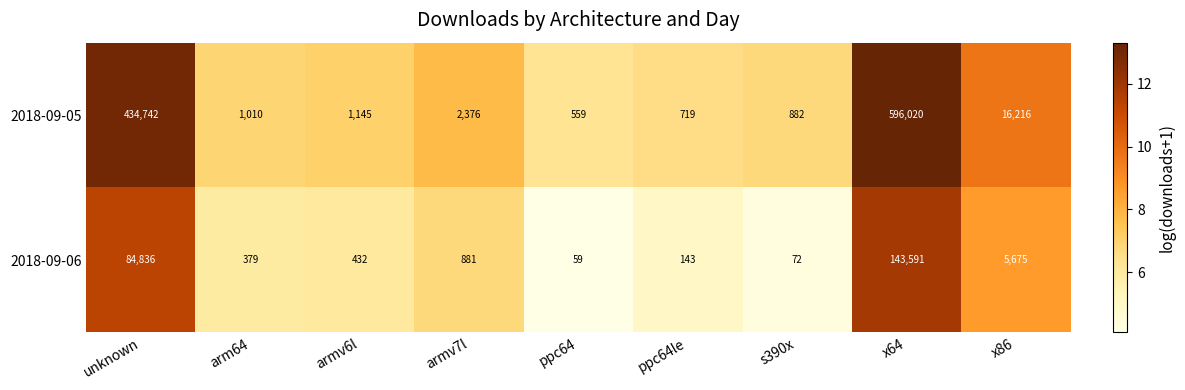

List the series in order of their peak value, highest first.

2018-09-05, 2018-09-06